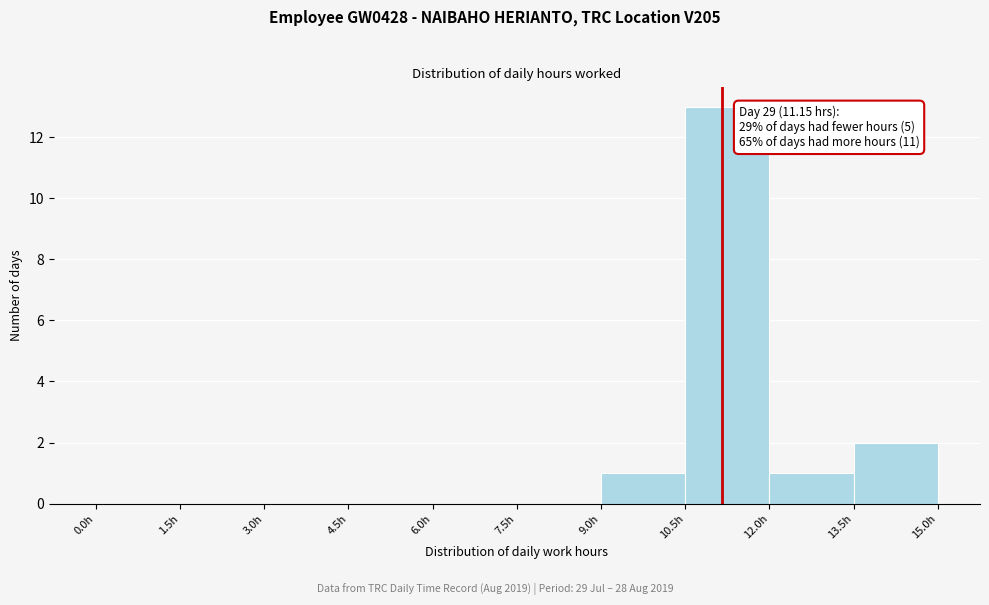

Which range on the x-axis has the tallest bar?

10.5 to 12.0